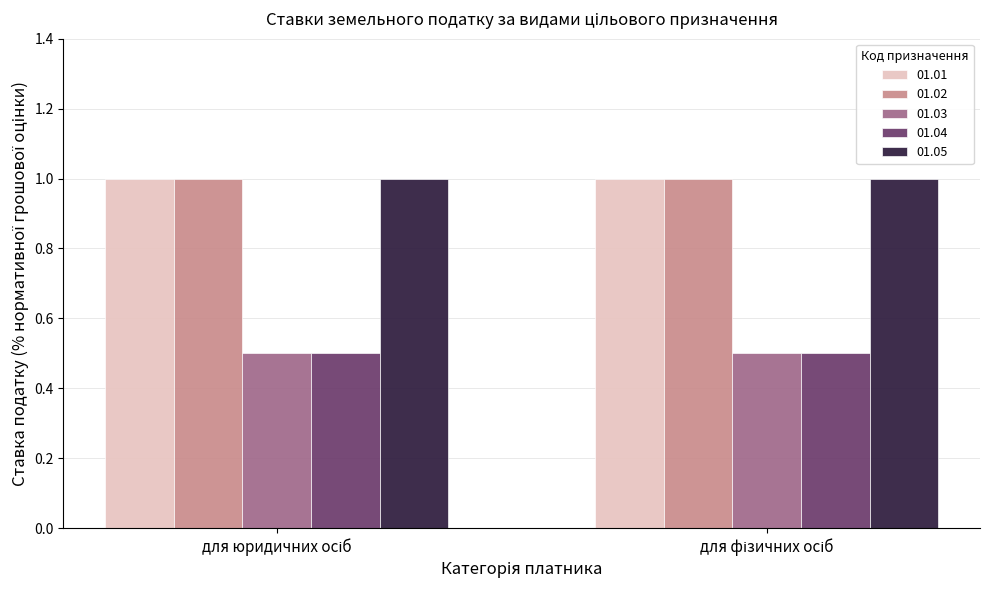

What is the maximum value for 01.01?

1.0